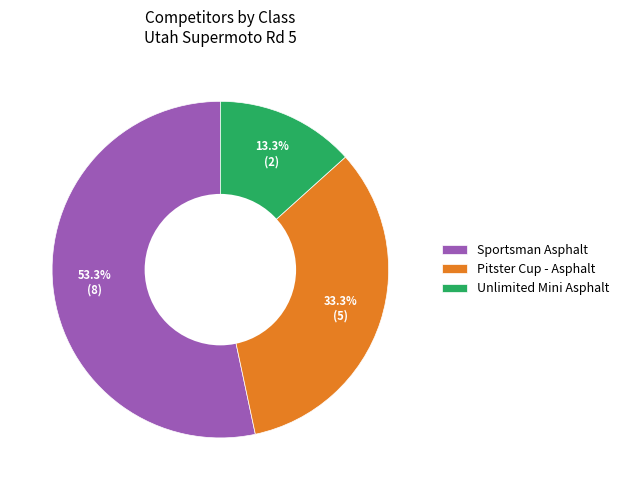

What percentage is NOT represented by Pitster Cup - Asphalt?

66.7%